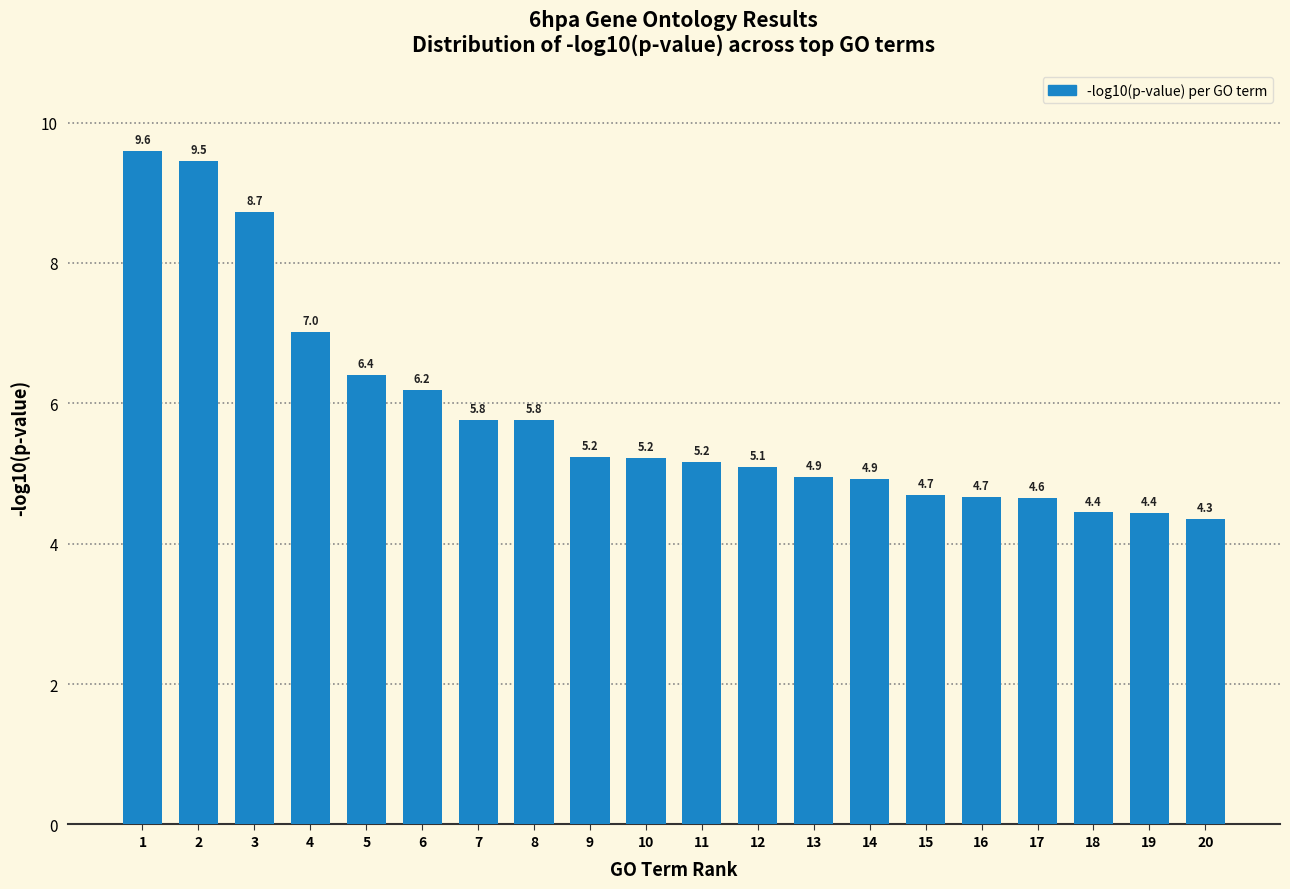

Reading right to left, what are all the values shown in this chart?

4.3	4.4	4.4	4.6	4.7	4.7	4.9	4.9	5.1	5.2	5.2	5.2	5.8	5.8	6.2	6.4	7.0	8.7	9.5	9.6